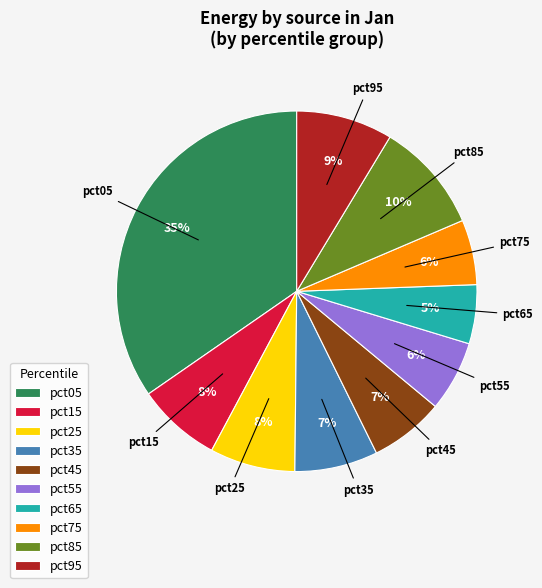

How many segments does this pie chart have?

10